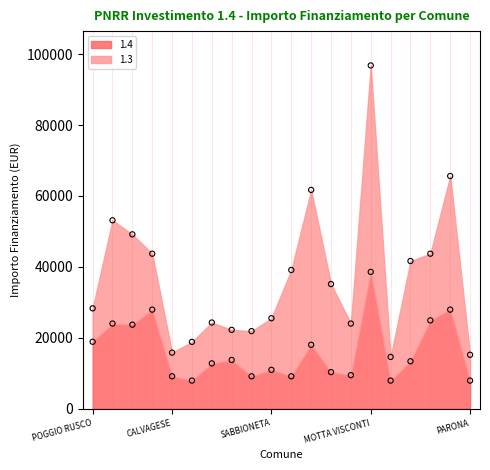

What is the ratio of the value at SABBIONETA to the value at OLEVANO DI LOMELLINA?

0.8